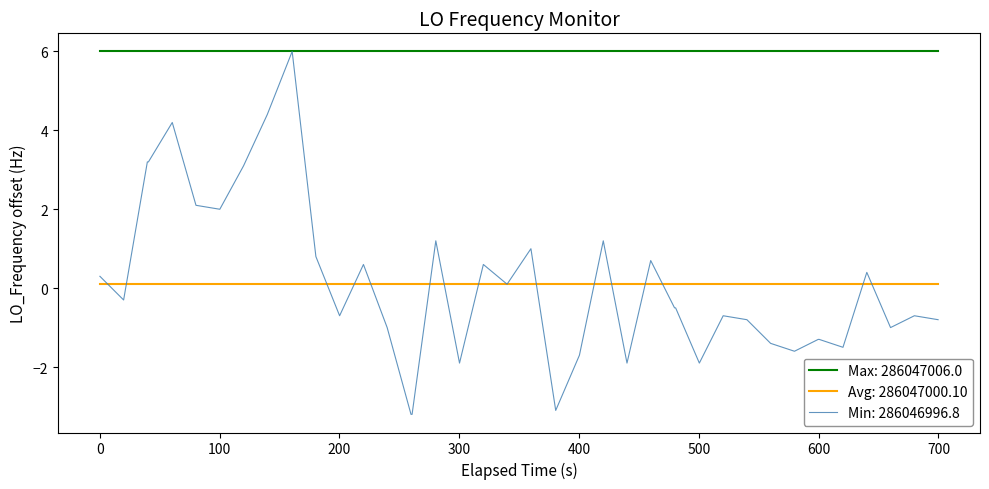

Which series has the widest spread of values?

Min: 286046996.8